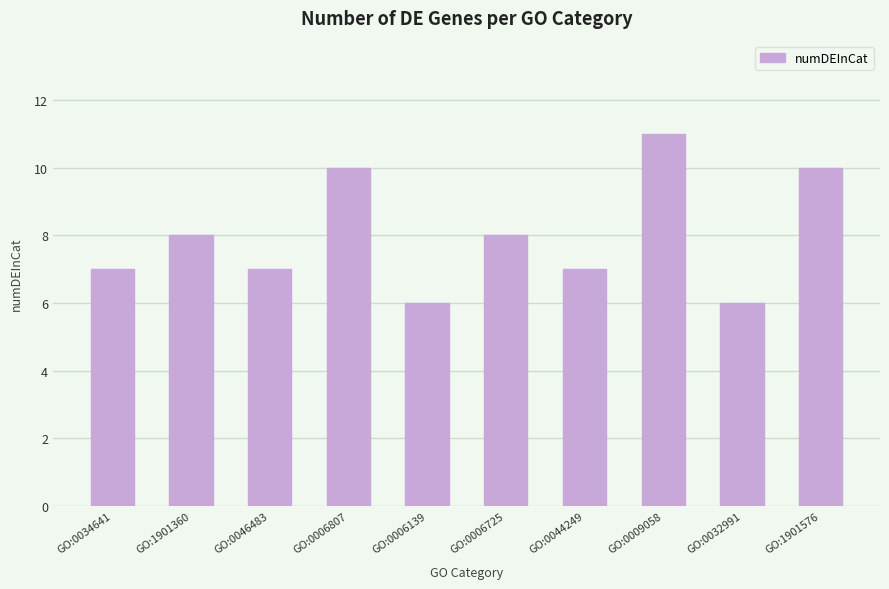

What is the difference between the values at GO:0044249 and GO:0006725?

1